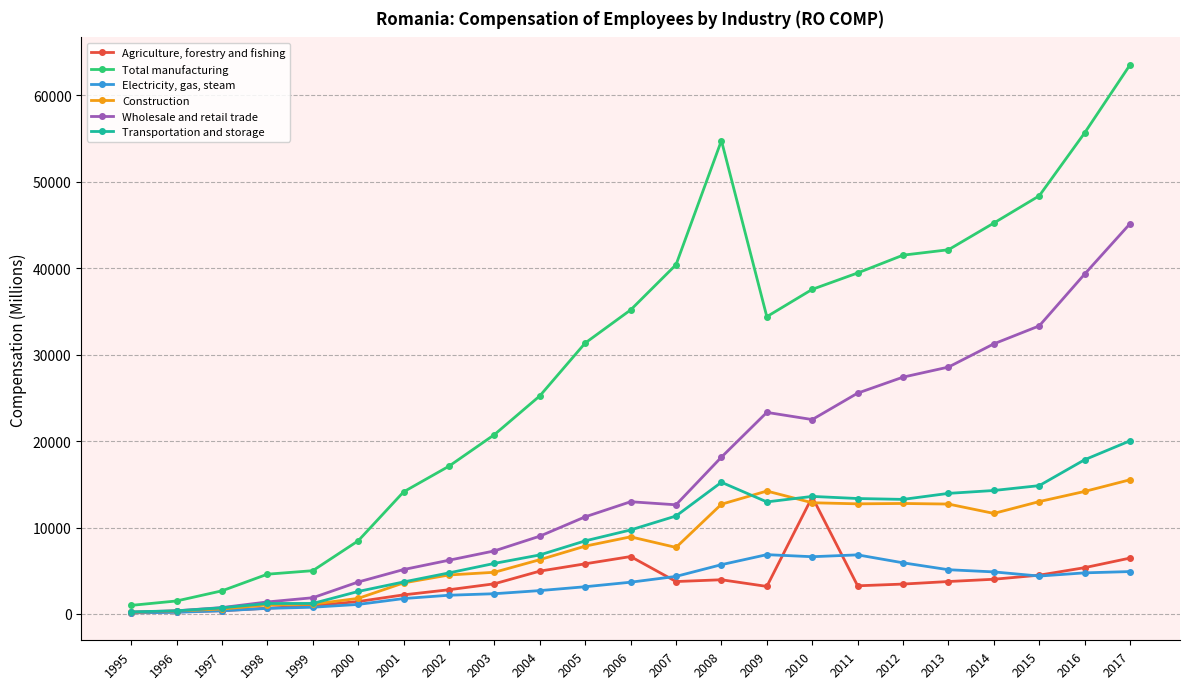

What is the value of the Construction point at the 3rd from the left?

572.9